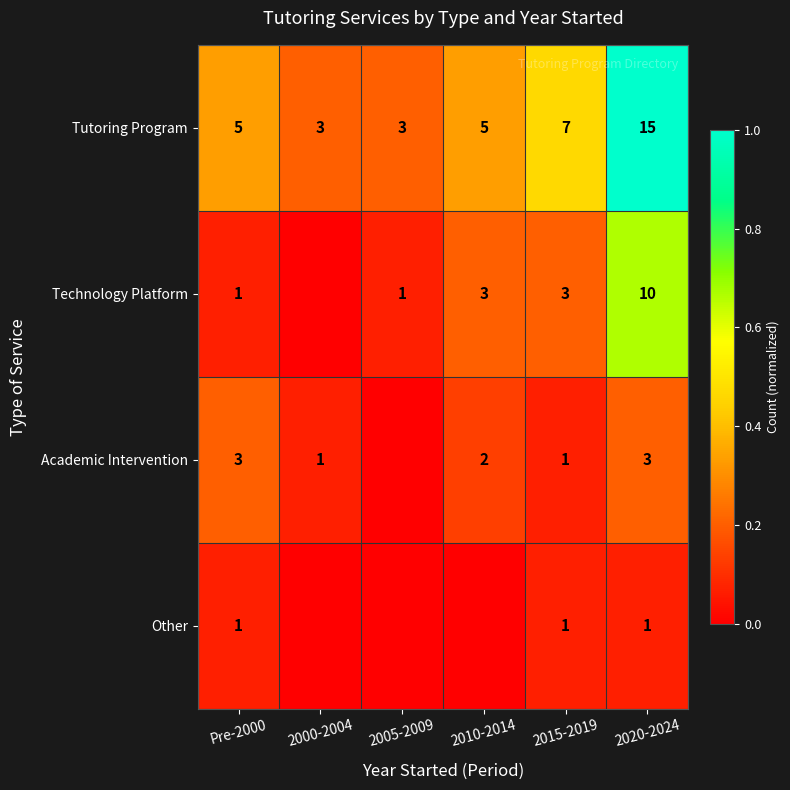

What is the difference between the maximum and minimum values in the Tutoring Program series?

12